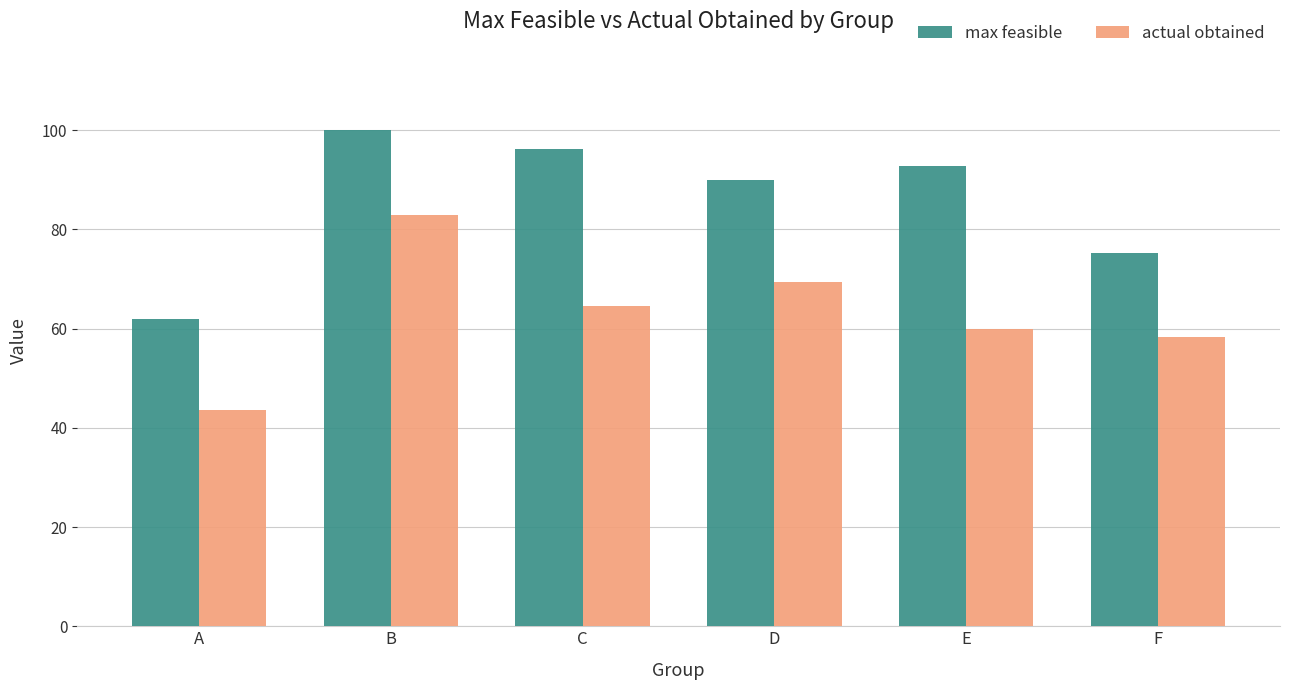

At which label does max feasible first exceed 92?

B